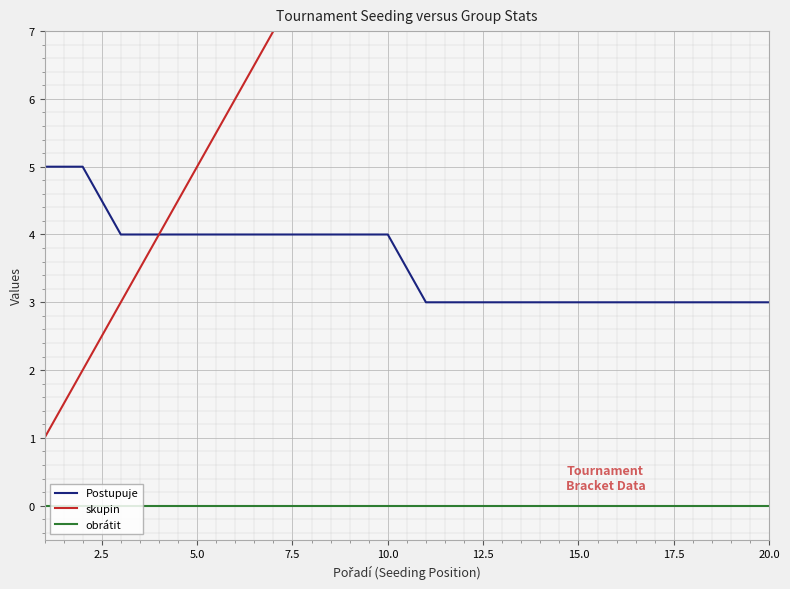

Rank the series by their average value, from lowest to highest.

obrátit, Postupuje, skupin